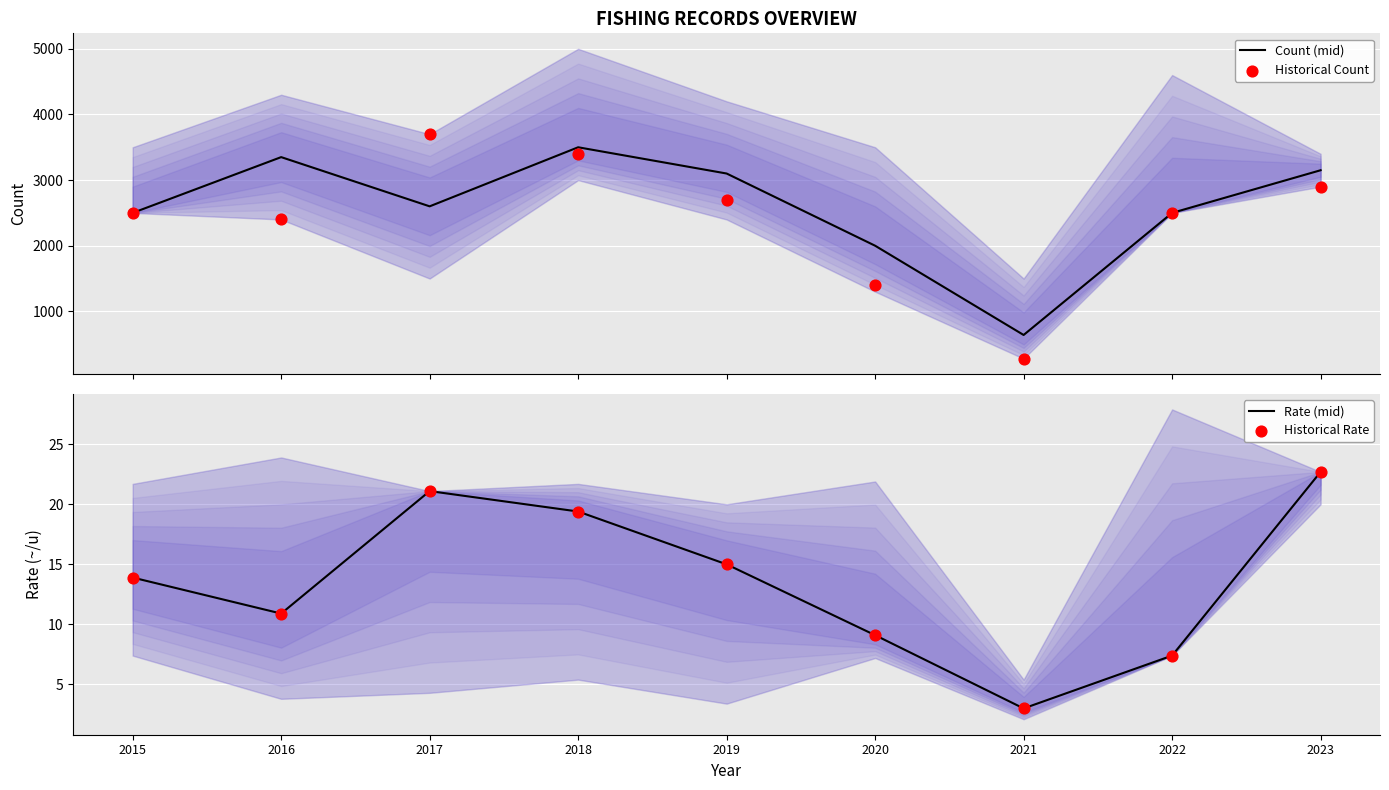

Which series reaches the maximum Y coordinate?

Historical Count